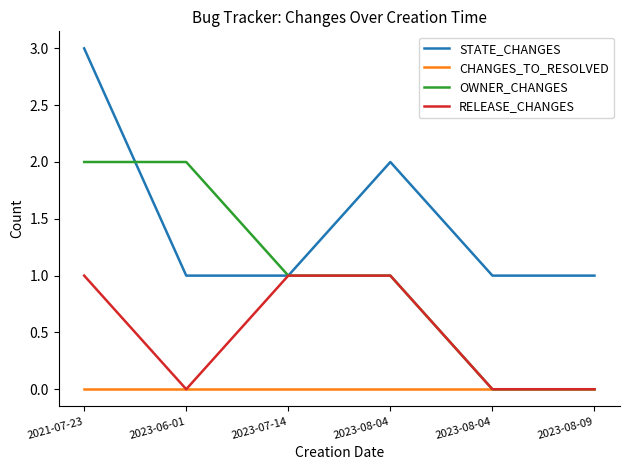

What is the maximum value for OWNER_CHANGES?

2